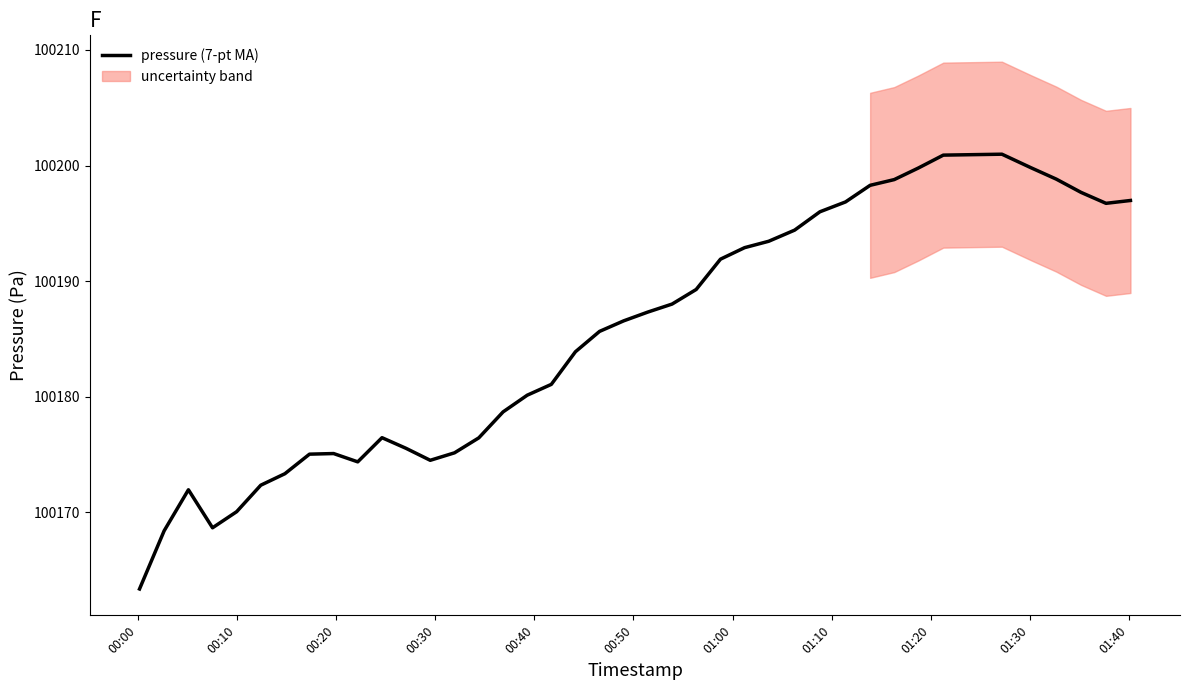

Is this an area chart (filled region under the line)?

No